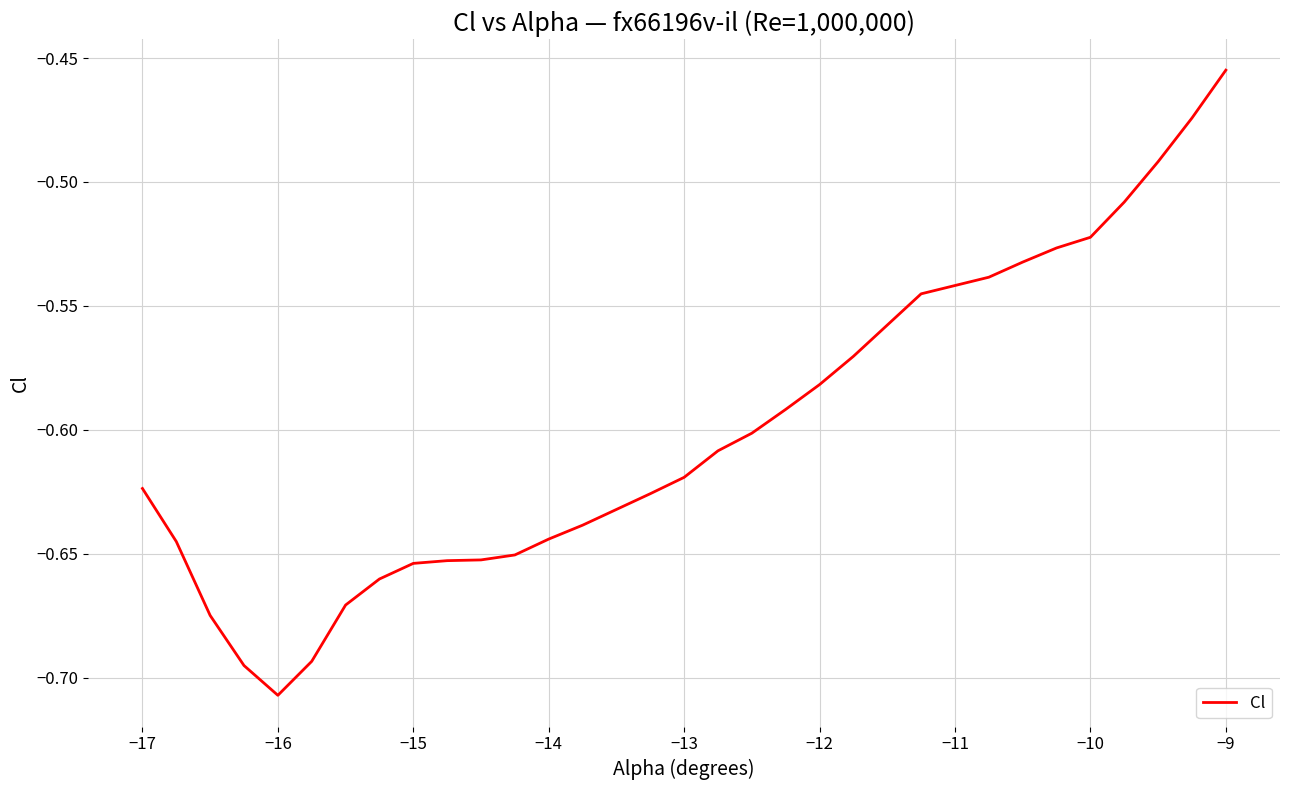

What is the difference between the maximum and minimum values?

0.3